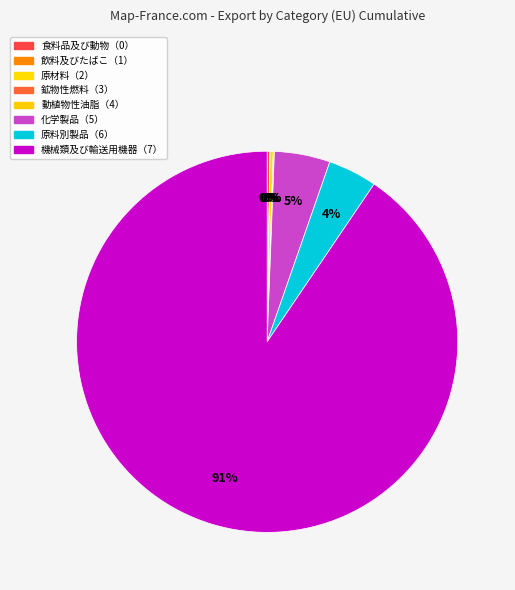

Rank the categories by value from highest to lowest.

機械類及び輸送用機器（7）, 化学製品（5）, 原料別製品（6）, 原材料（2）, 食料品及び動物（0）, 鉱物性燃料（3）, 飲料及びたばこ（1）, 動植物性油脂（4）